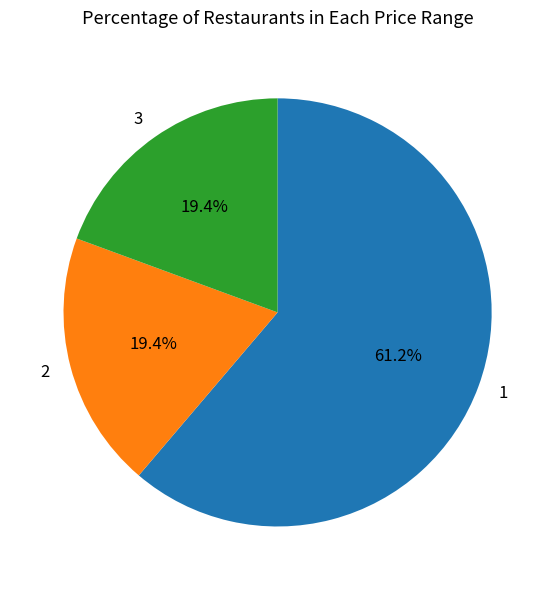

Which slice is the largest?

1